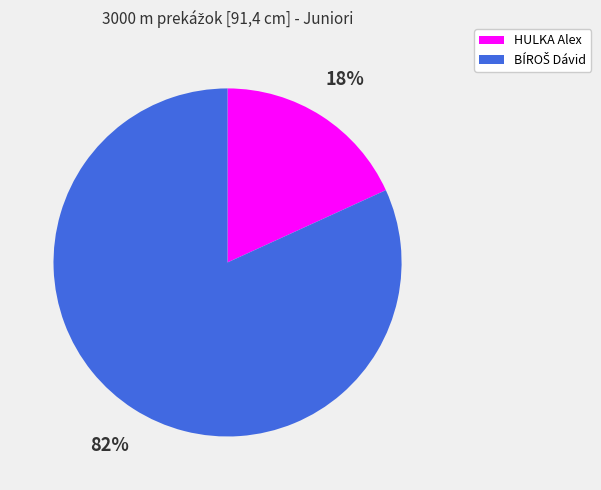

Is there a majority slice in this chart?

Yes